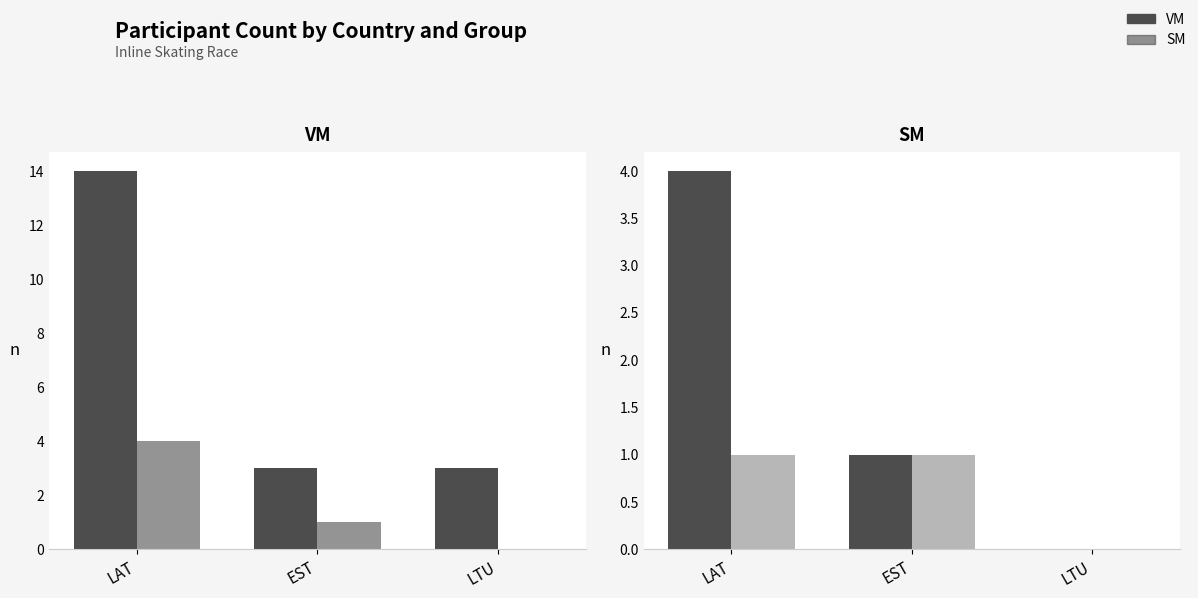

Which series has the largest total across all categories?

VM